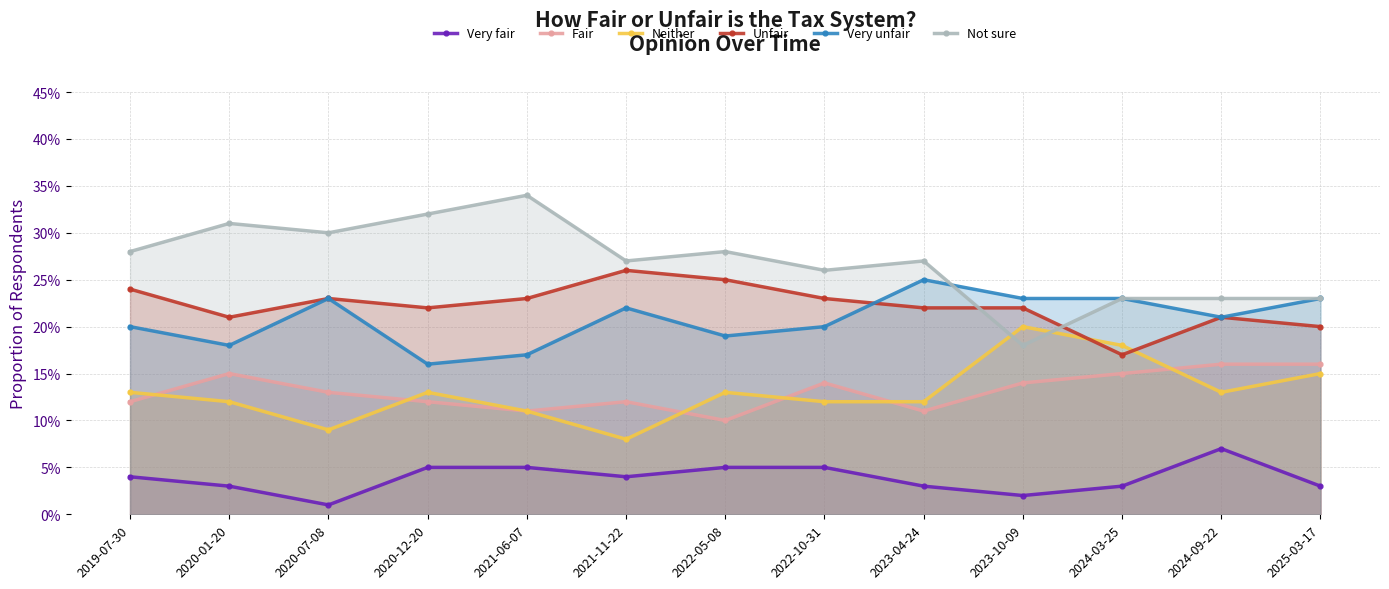

The Fair series shows 0.1 at 2020-01-20. True or false?

False